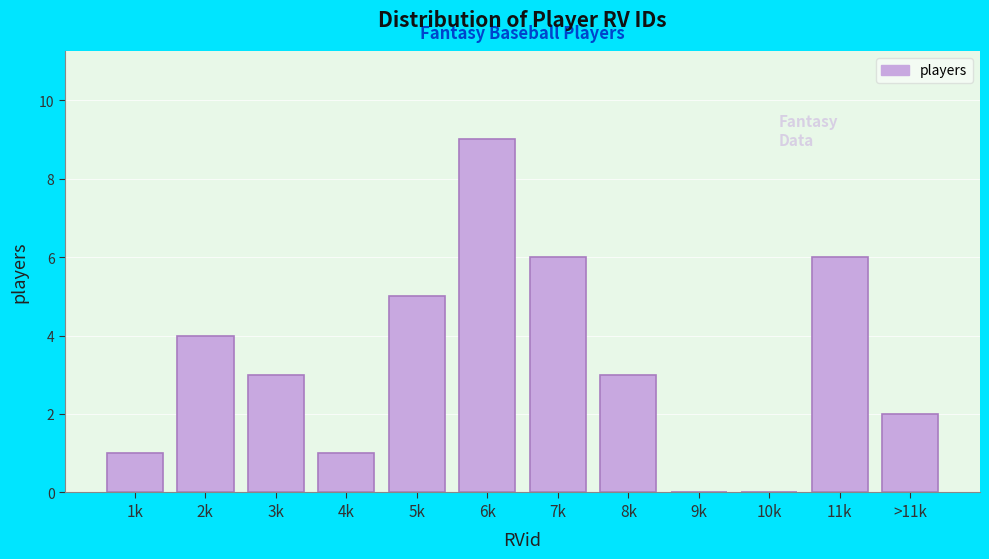

Reading right to left, transcribe all the data shown in this chart.

>11k=2	11k=6	10k=0	9k=0	8k=3	7k=6	6k=9	5k=5	4k=1	3k=3	2k=4	1k=1